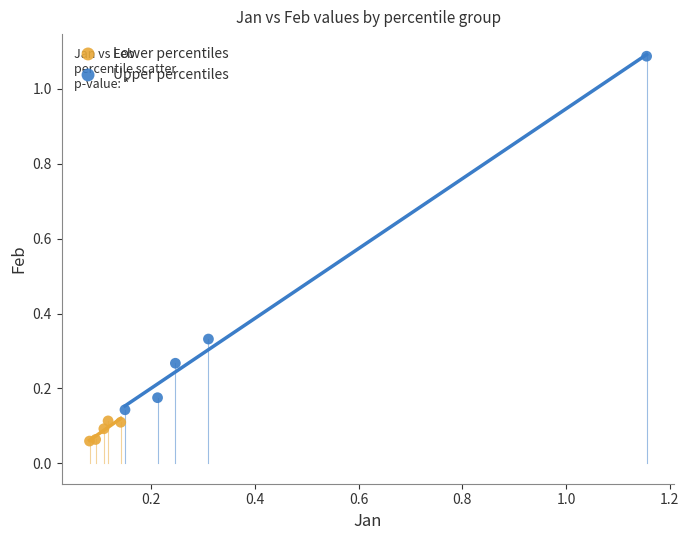

Which series contains the highest Y value?

Upper percentiles